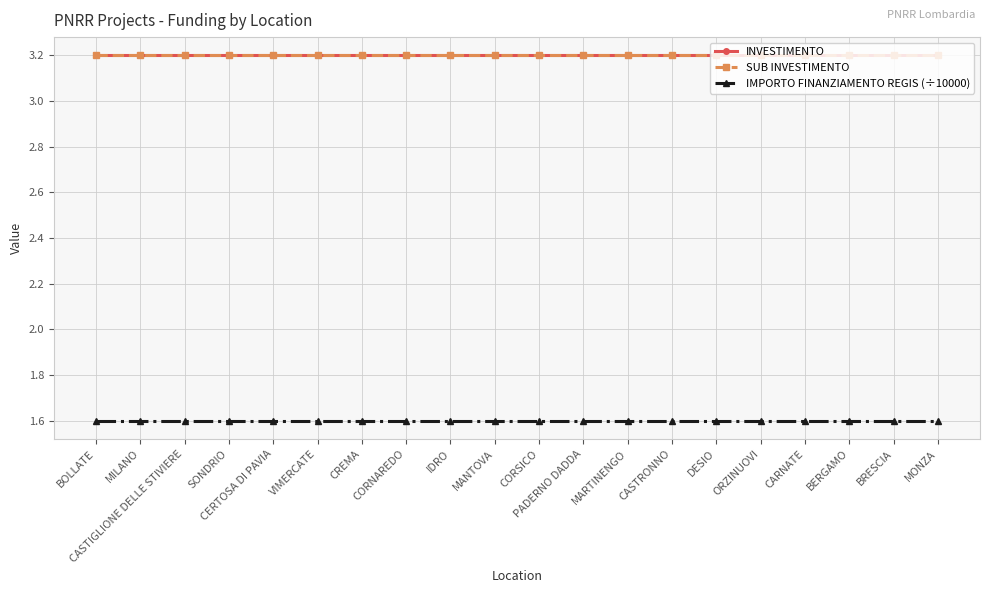

True or false: INVESTIMENTO and IMPORTO FINANZIAMENTO REGIS (÷10000) cross at least once.

False